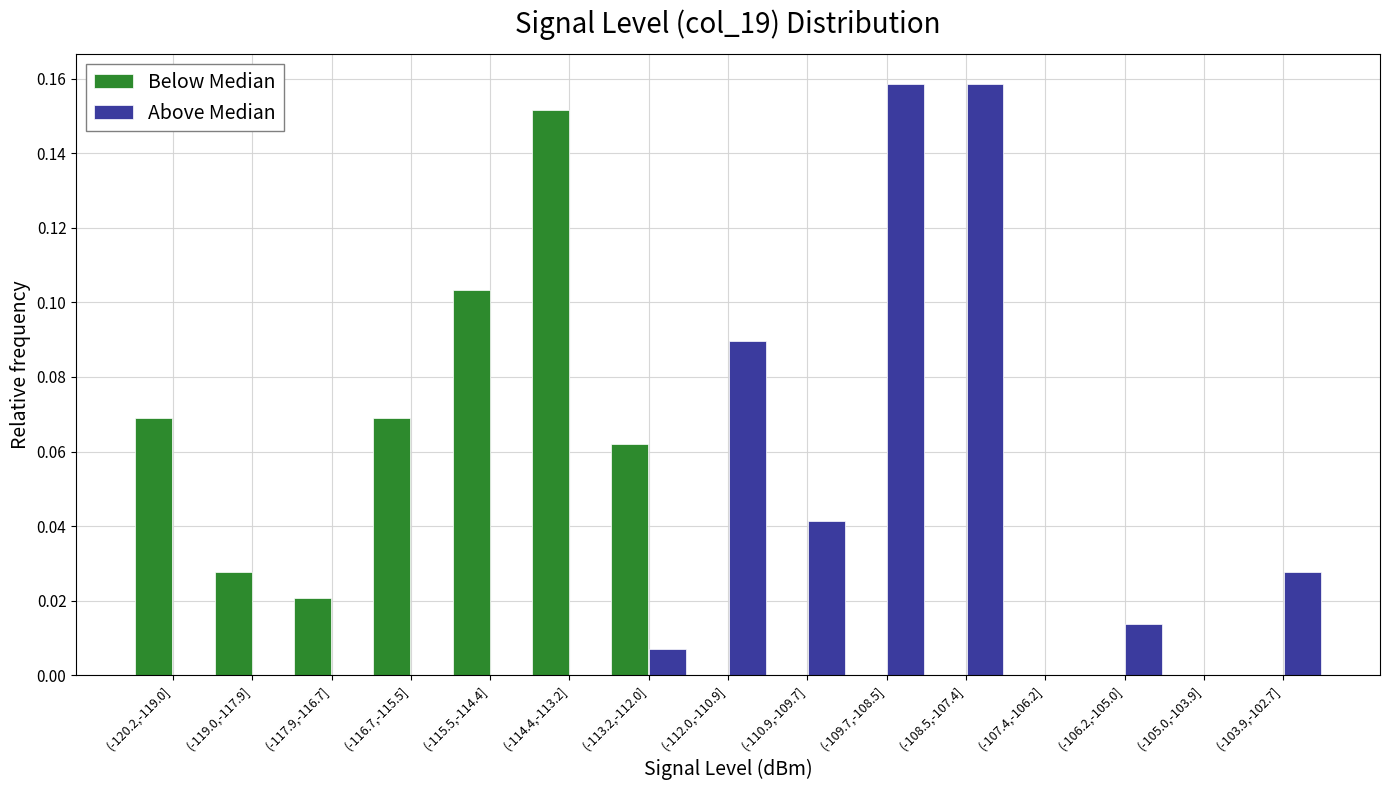

What is the sum of all Above Median values?

0.5